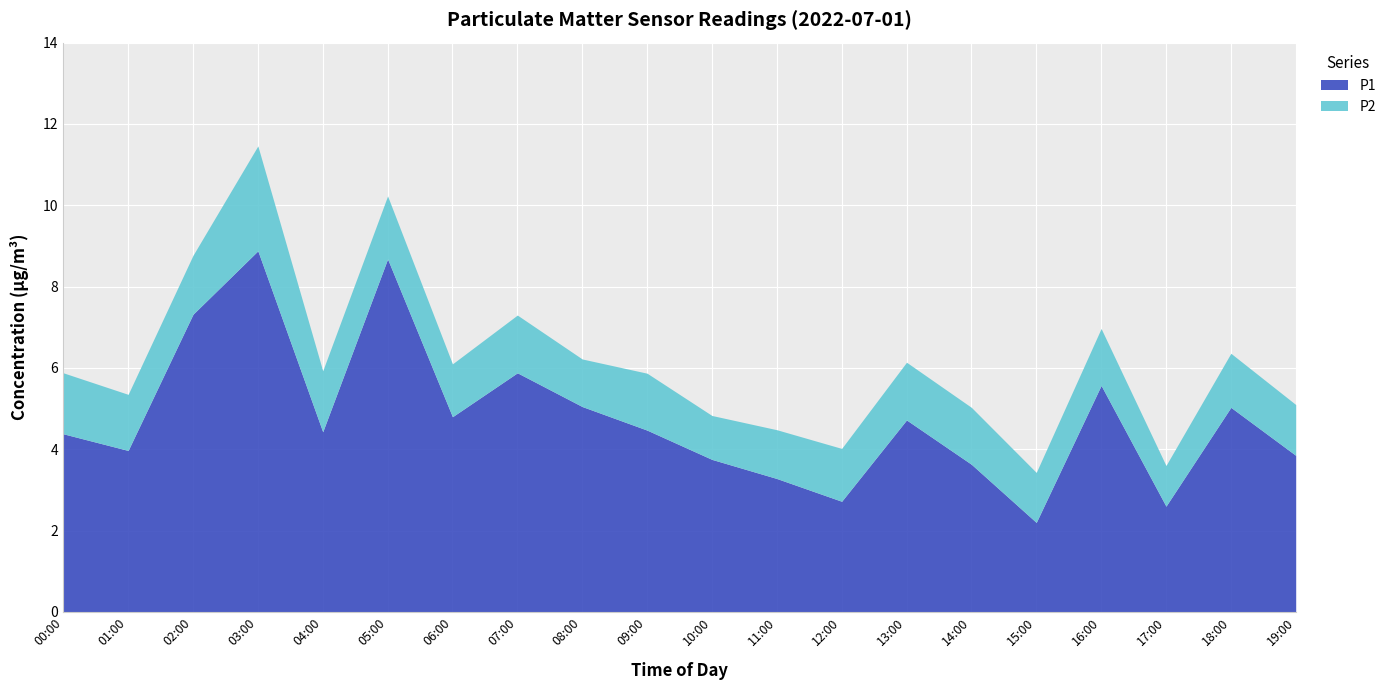

The P1 series shows 1.8 at 01:00. True or false?

False